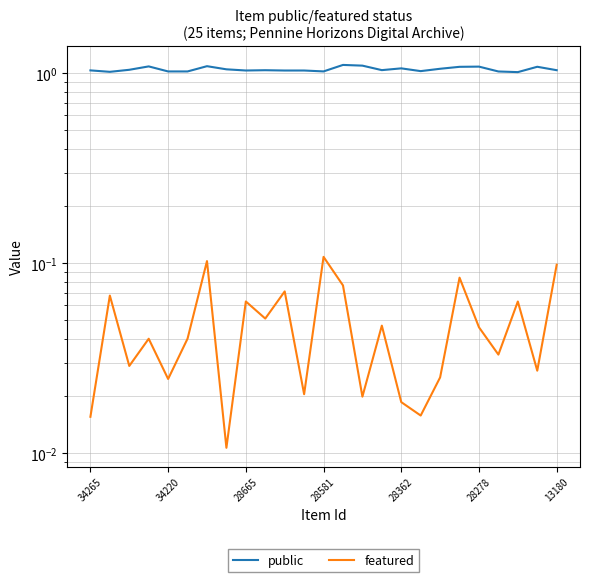

Is it true that public equals 1.0 at 21?

True